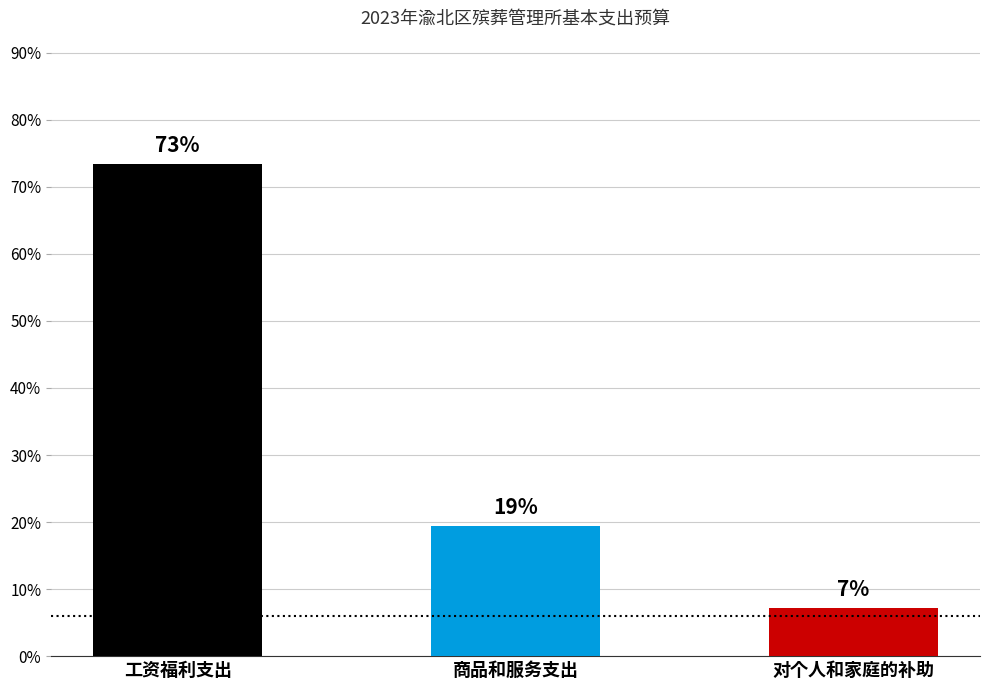

What is the difference between the maximum and minimum values?

530061.2